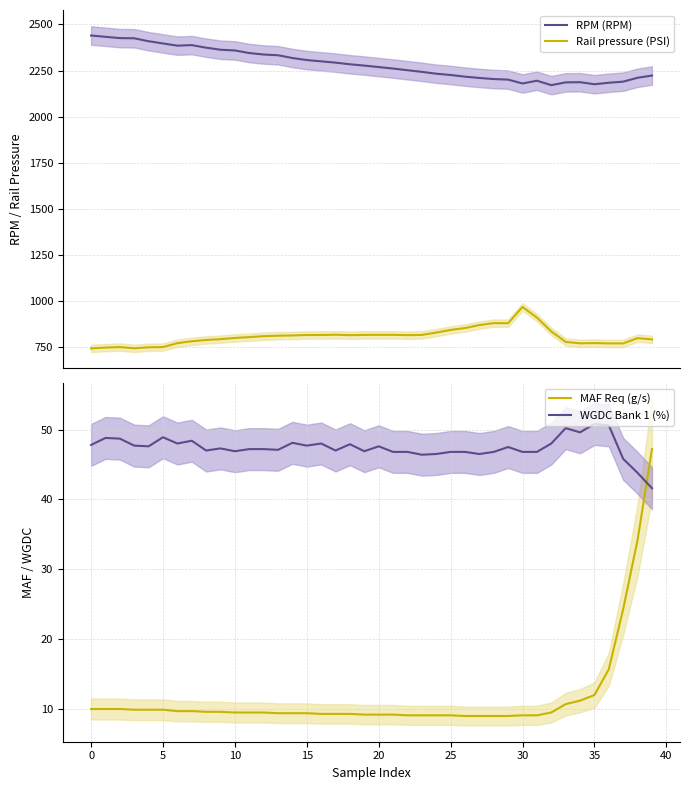

Reading right to left, extract all data points from this chart.

RPM (RPM): 2223.0	2211.0	2190.0	2184.0	2176.0	2187.0	2186.0	2171.0	2195.0	2180.0	2201.0	2204.0	2210.0	2217.0	2226.0	2233.0	2243.0	2252.0	2261.0	2269.0	2277.0	2284.0	2293.0	2300.0	2307.0	2318.0	2333.0	2337.0	2345.0	2359.0	2363.0	2374.0	2388.0	2385.0	2397.0	2409.0	2425.0	2426.0	2433.0	2440.0
Rail pressure (PSI): 793.2	799.8	771.2	771.3	773.2	771.8	779.5	836.1	911.1	968.9	880.7	881.2	870.6	854.5	844.4	829.9	817.2	816.1	817.7	817.7	817.2	815.9	818.2	816.8	816.8	814.3	812.9	810.5	805.2	800.8	794.3	790.0	782.9	772.6	751.5	750.2	744.8	751.3	748.6	744.3
MAF Req (g/s): 47.2	34.2	24.3	15.7	12.0	11.2	10.7	9.5	9.1	9.1	9.0	9.0	9.0	9.0	9.1	9.1	9.1	9.1	9.2	9.2	9.2	9.3	9.3	9.3	9.4	9.4	9.4	9.5	9.5	9.5	9.6	9.6	9.7	9.7	9.9	9.9	9.9	10.0	10.0	10.0
WGDC Bank 1 (%): 41.6	43.8	45.8	50.6	50.8	49.6	50.2	48.0	46.8	46.8	47.5	46.8	46.5	46.8	46.8	46.5	46.4	46.8	46.8	47.6	46.9	47.9	47.0	48.0	47.7	48.1	47.1	47.2	47.2	46.9	47.3	47.0	48.4	48.0	48.9	47.6	47.7	48.7	48.8	47.8